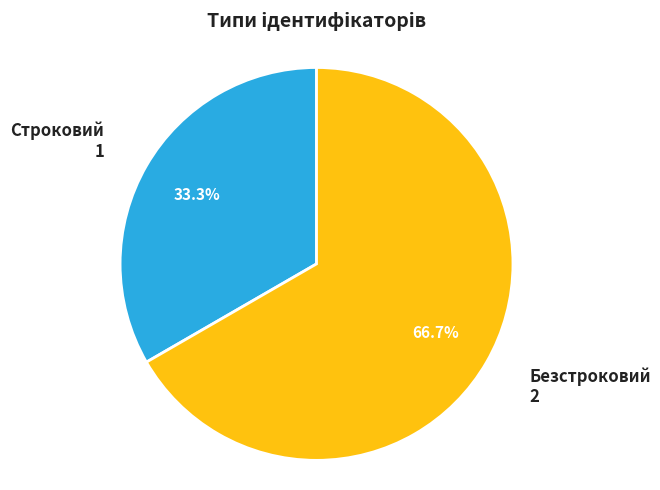

Count the number of slices in the pie.

2